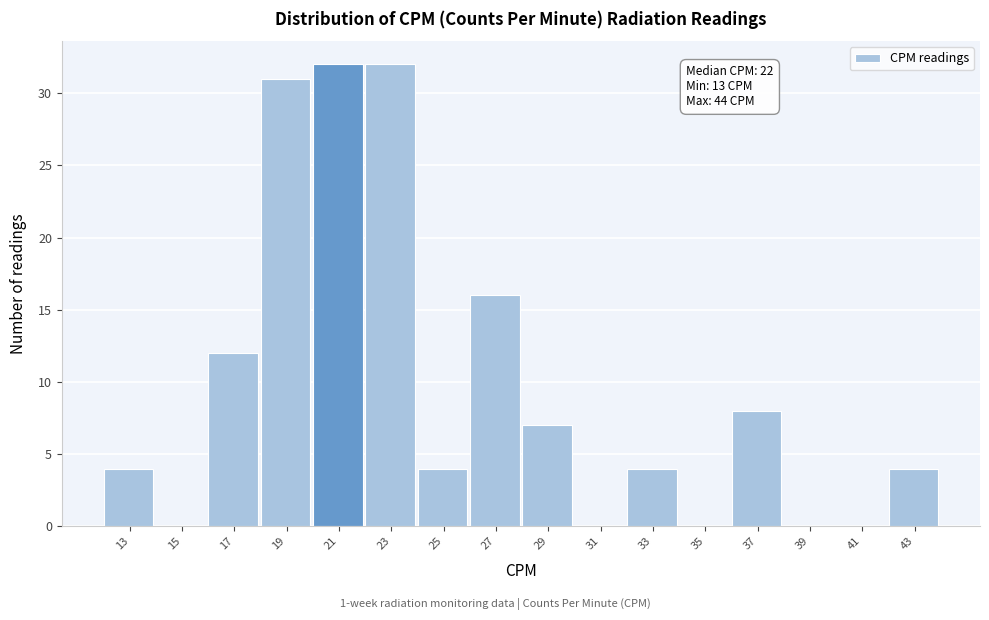

Reading left to right, what are all the values shown in this chart?

13=4	15=0	17=12	19=31	21=32	23=32	25=4	27=16	29=7	31=0	33=4	35=0	37=8	39=0	41=0	43=4